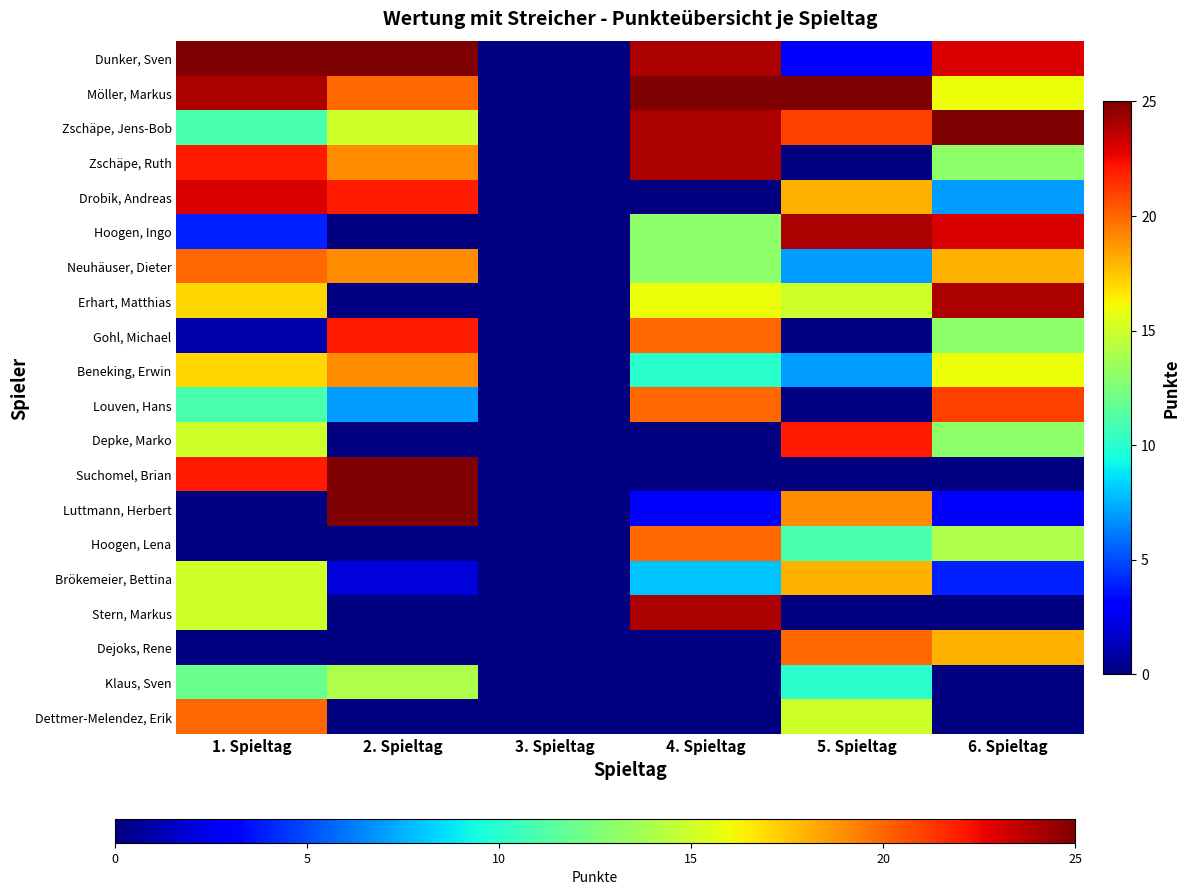

True or false: Beneking, Erwin has a value of 7.0 at 5. Spieltag.

True